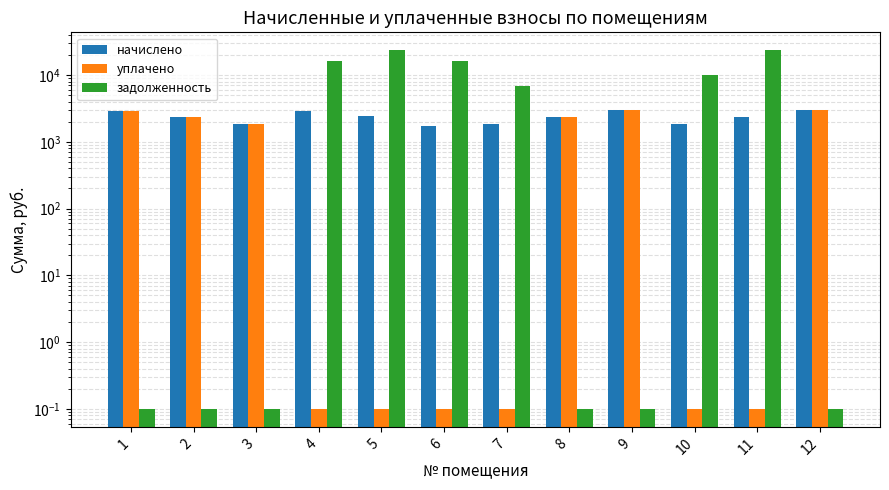

The value of начислено at 10 is 1819.2. True or false?

True